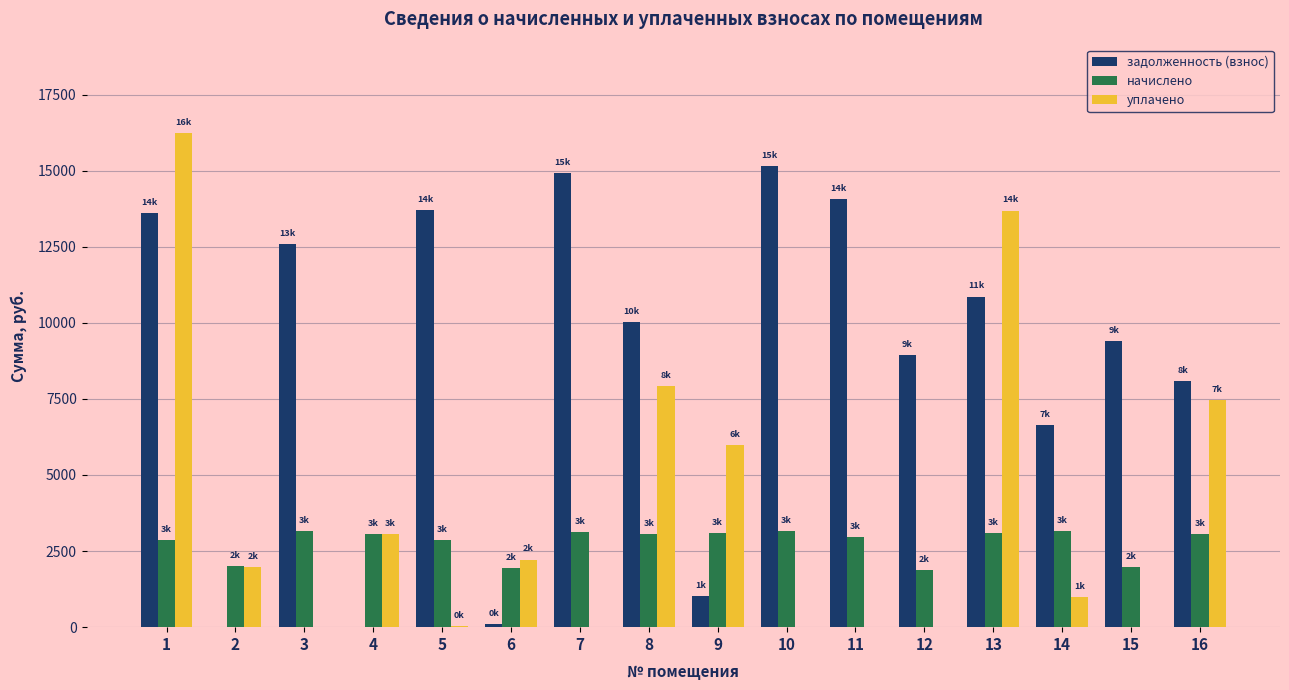

What is the sum of all начислено values?

44436.7